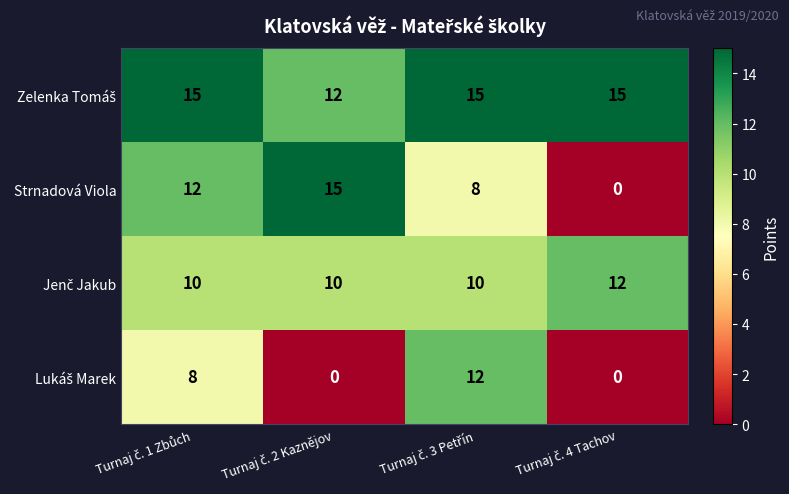

What is the highest value of the Strnadová Viola series?

15